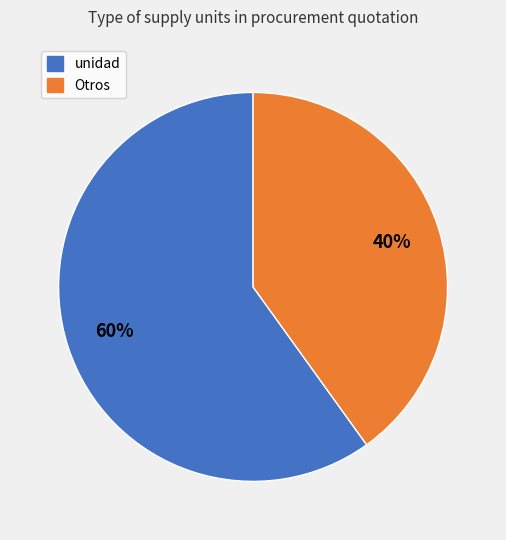

To the nearest percent, what is the average slice percentage?

50%